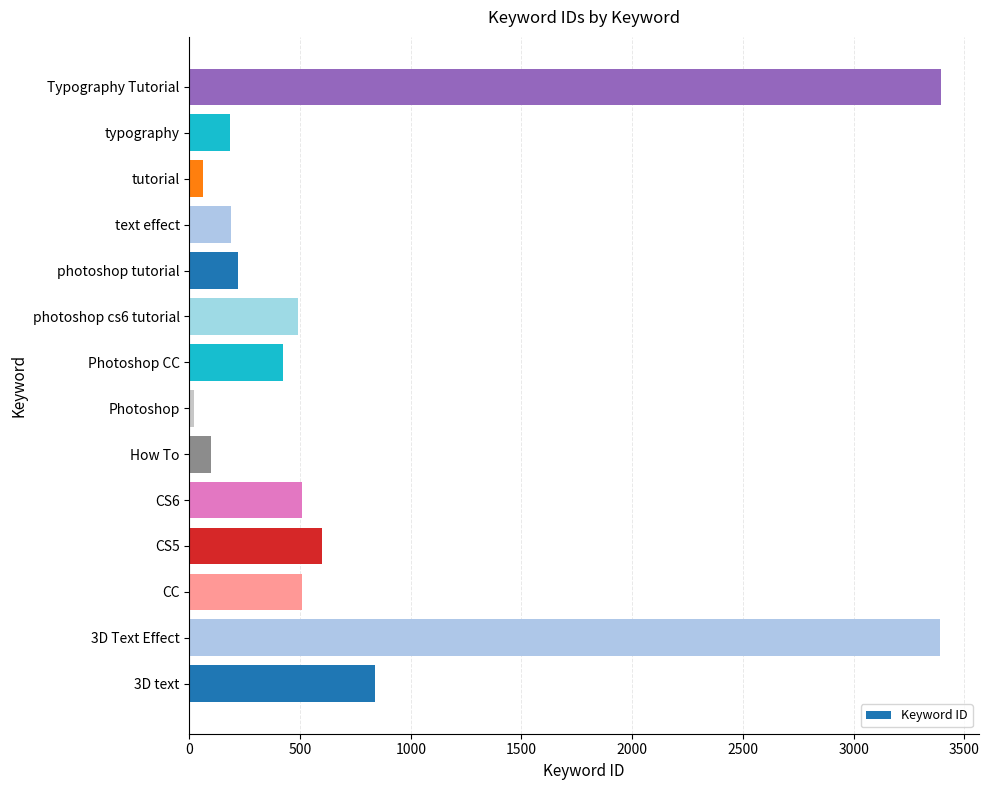

Between Photoshop and typography, which is larger?

typography